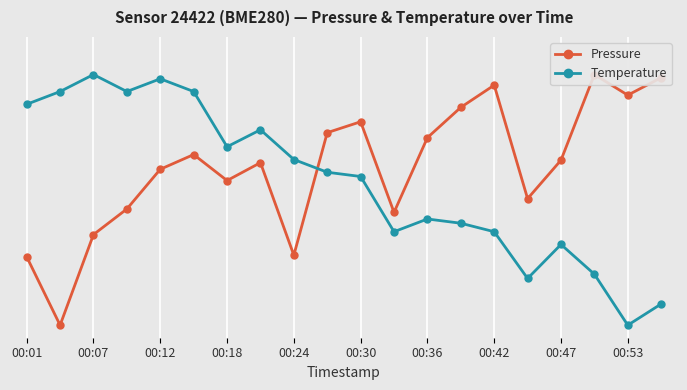

After their last crossing, which series has the higher values: pressure or temperature?

pressure